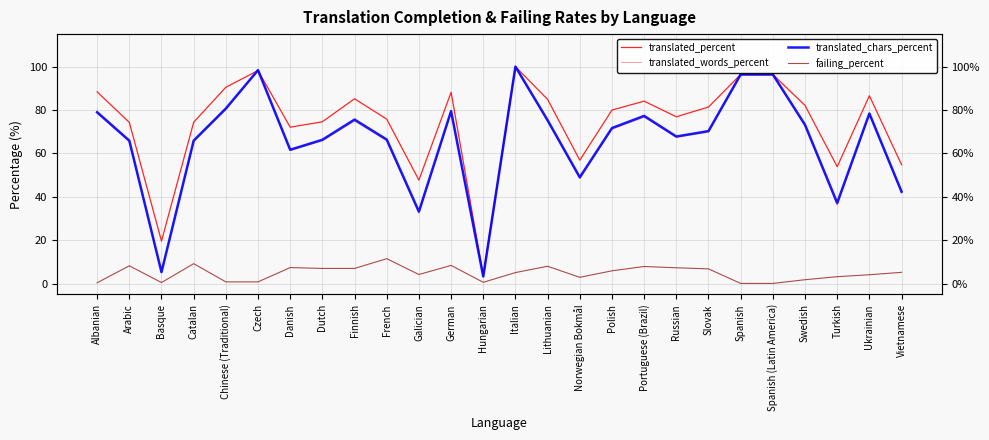

Which series changed the most between German and Turkish?

translated_words_percent